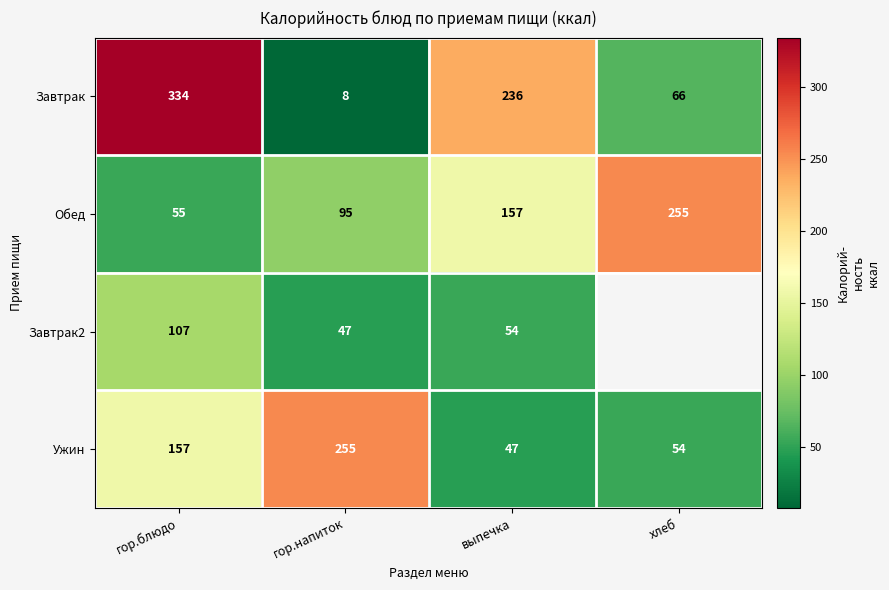

What is the total value across all series at гор.блюдо?

653